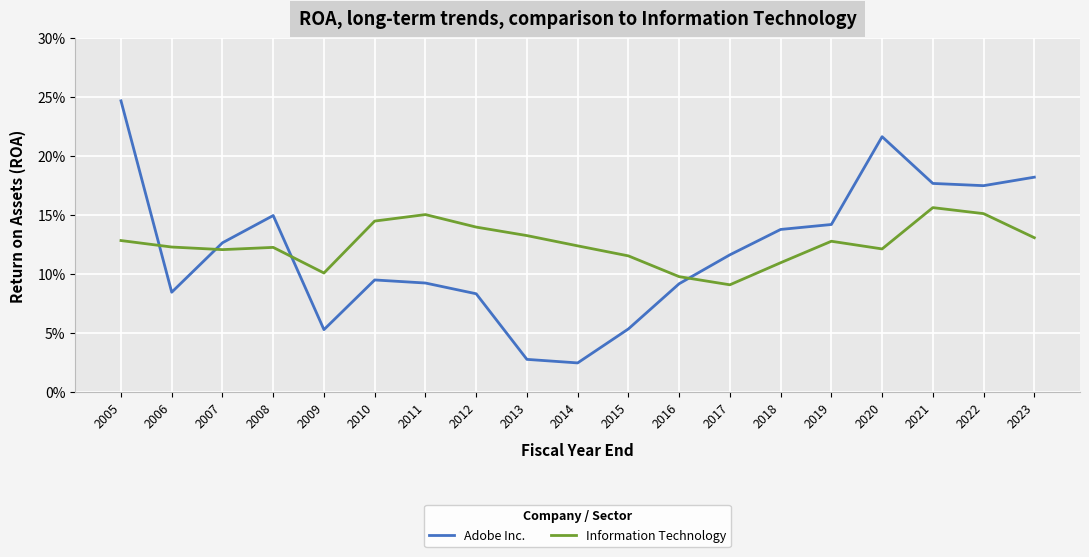

Which series has the largest total across all categories?

Information Technology